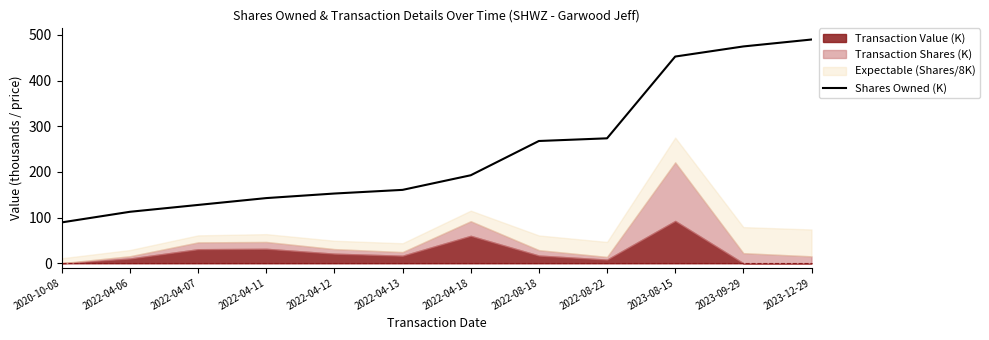

How many lines are shown in the chart?

1